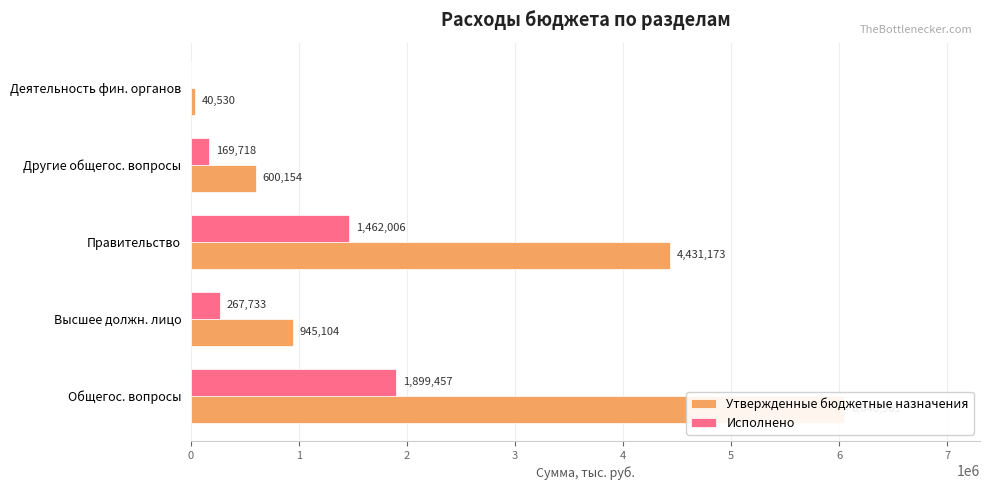

How many categories are shown in the chart?

5